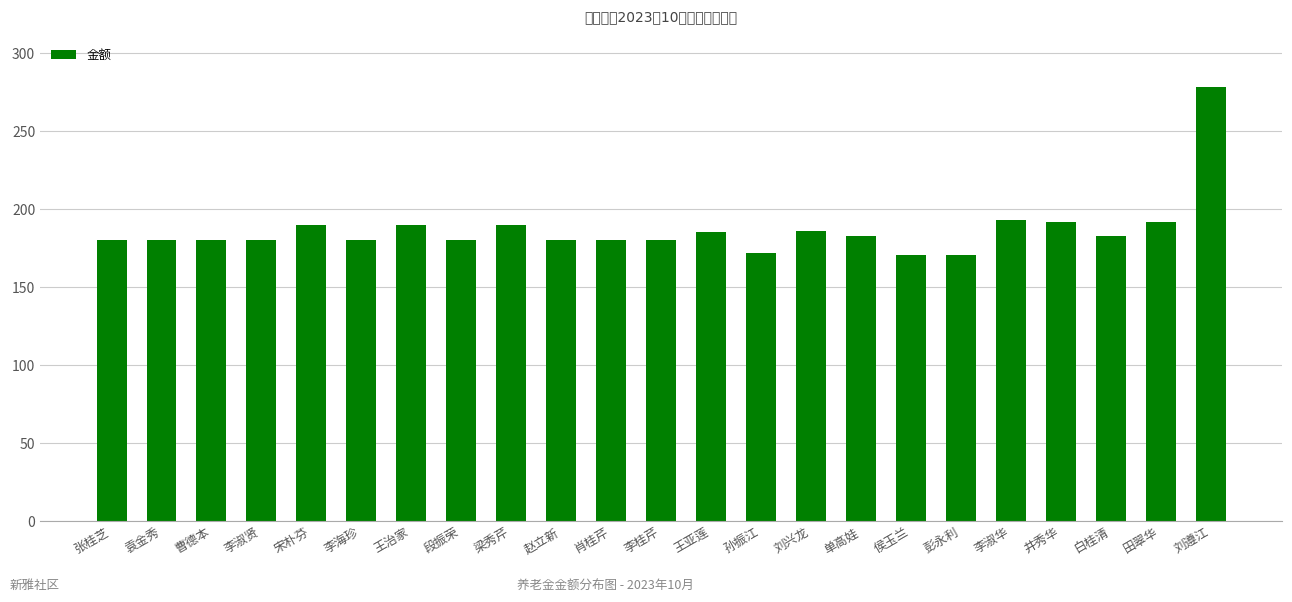

True or false: the data shows 236.0 at 张桂芝.

False